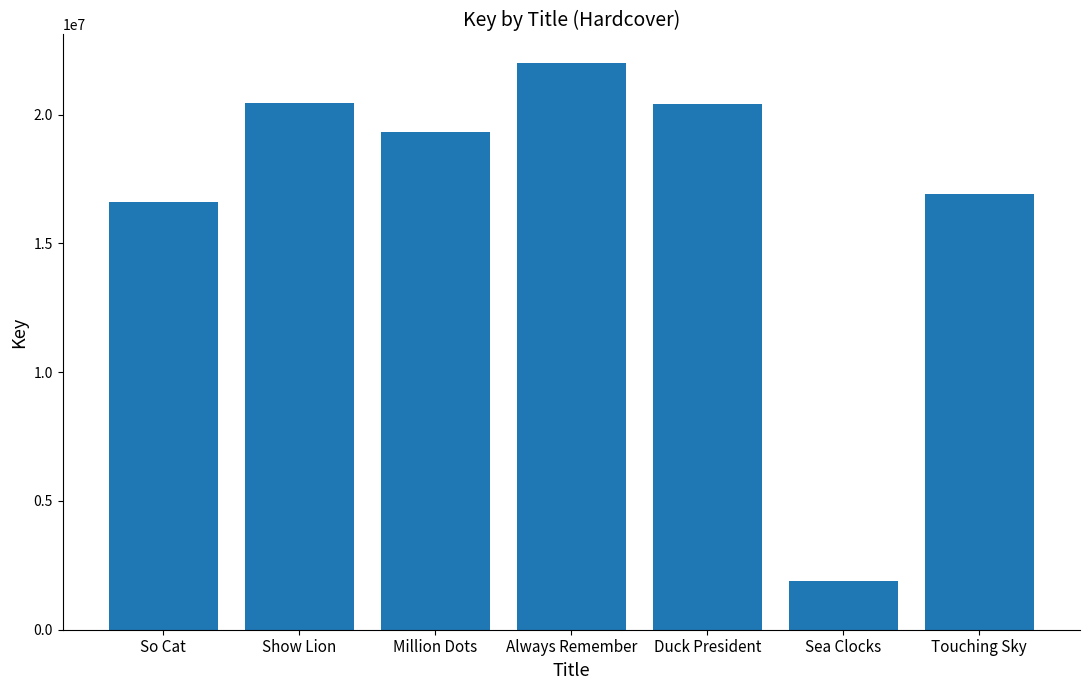

The value at Touching Sky is 16928172. True or false?

True